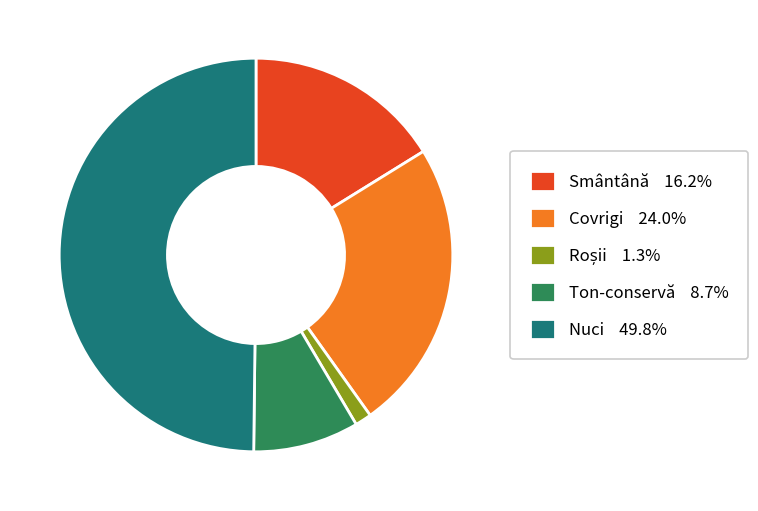

Which has a higher value, Covrigi or Ton-conservă?

Covrigi